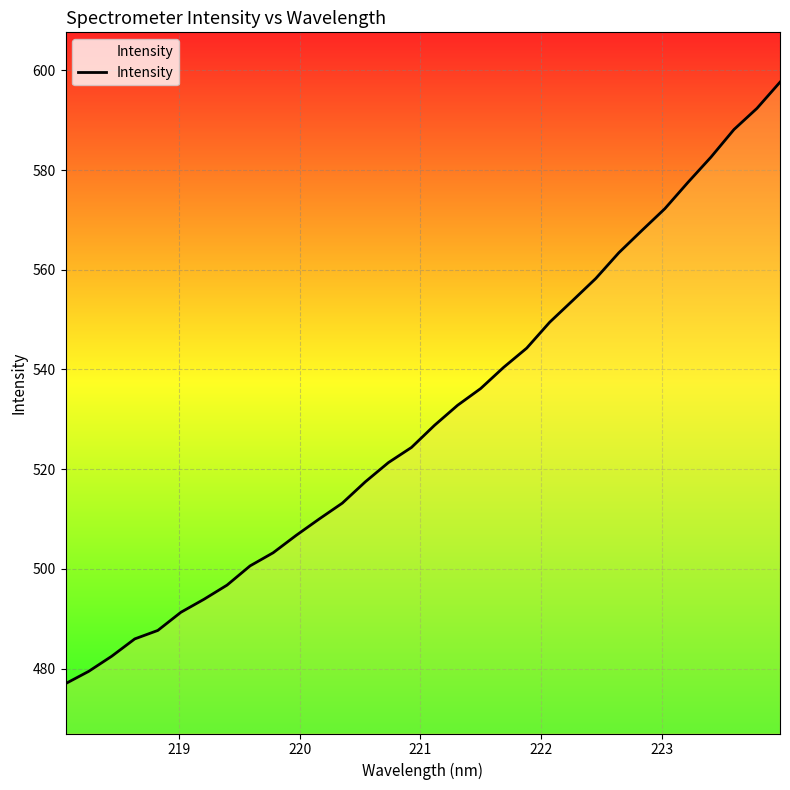

True or false: the data has more than 2 interior local peaks.

False